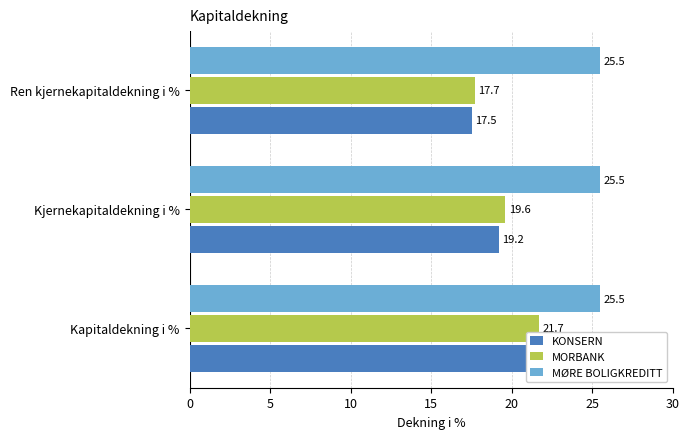

How many groups of bars are there?

3